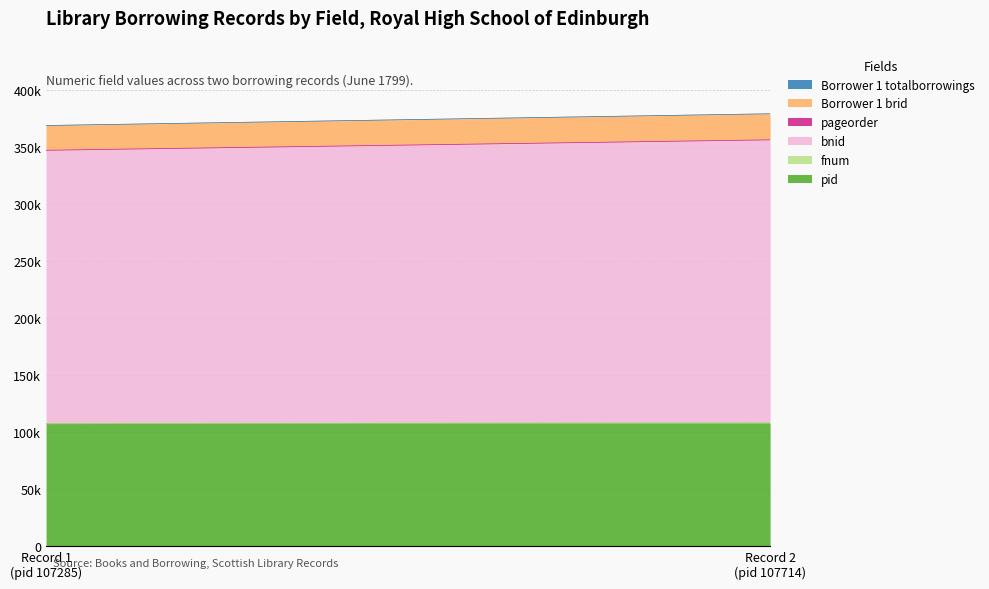

Which series has the largest total across all categories?

bnid